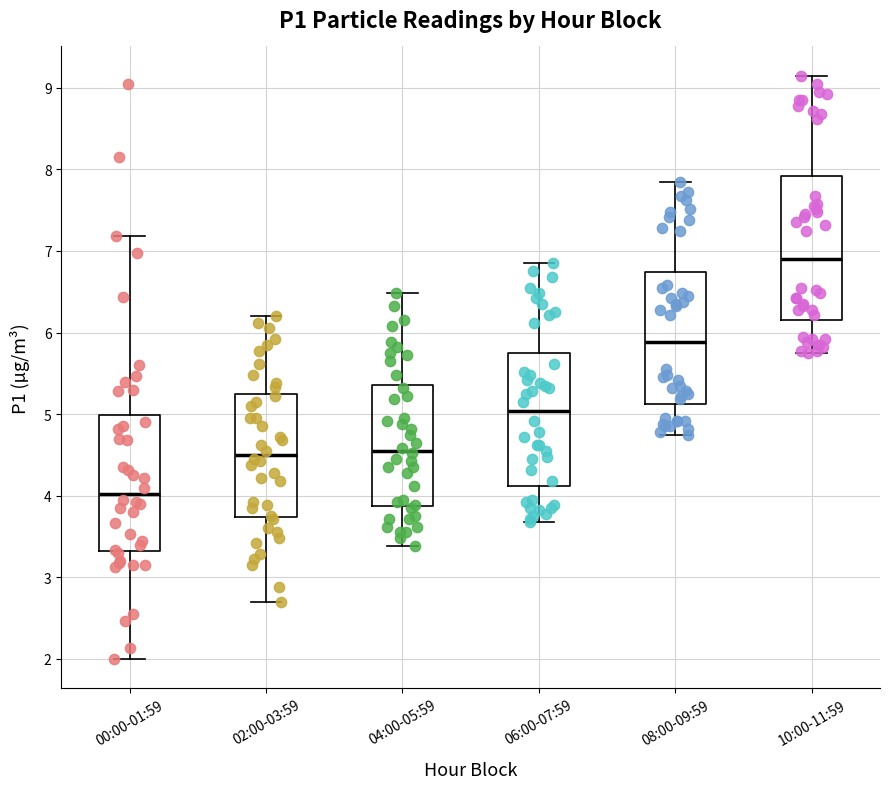

Which box has the lowest median line?

00:00-01:59